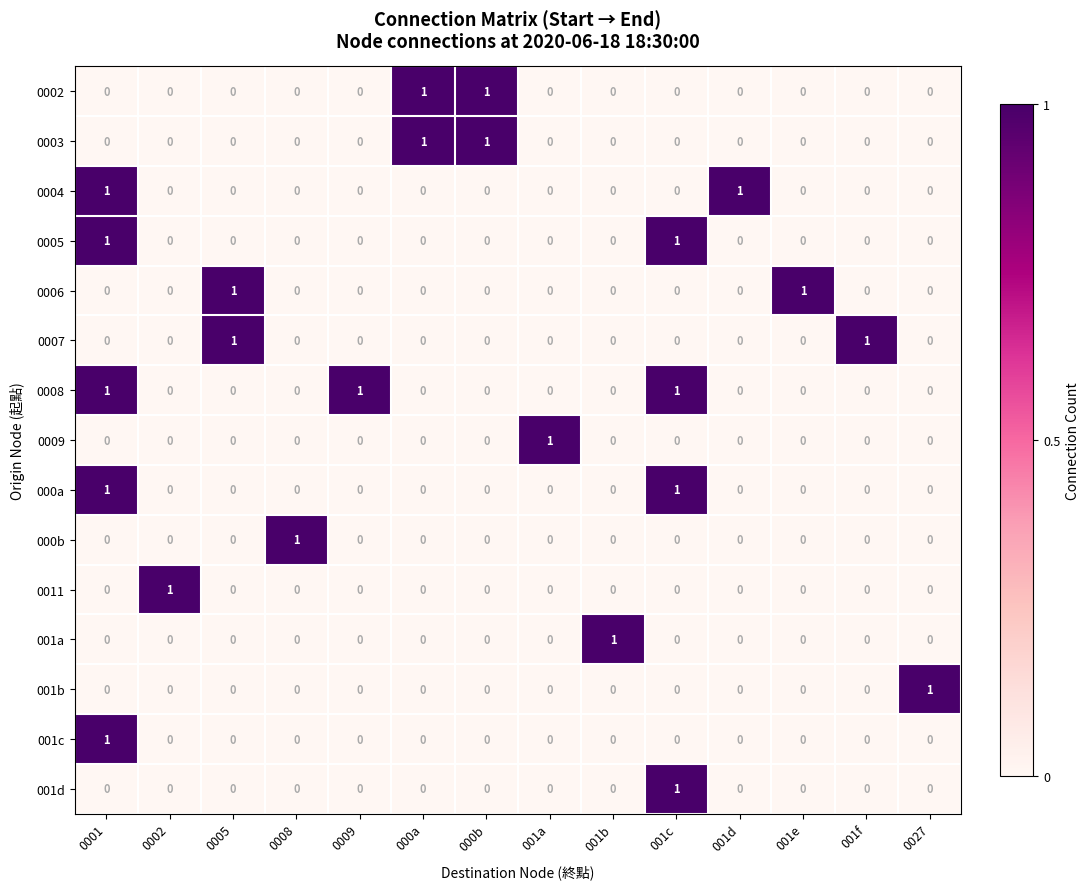

The value of 0002 at 001f is 1. True or false?

False